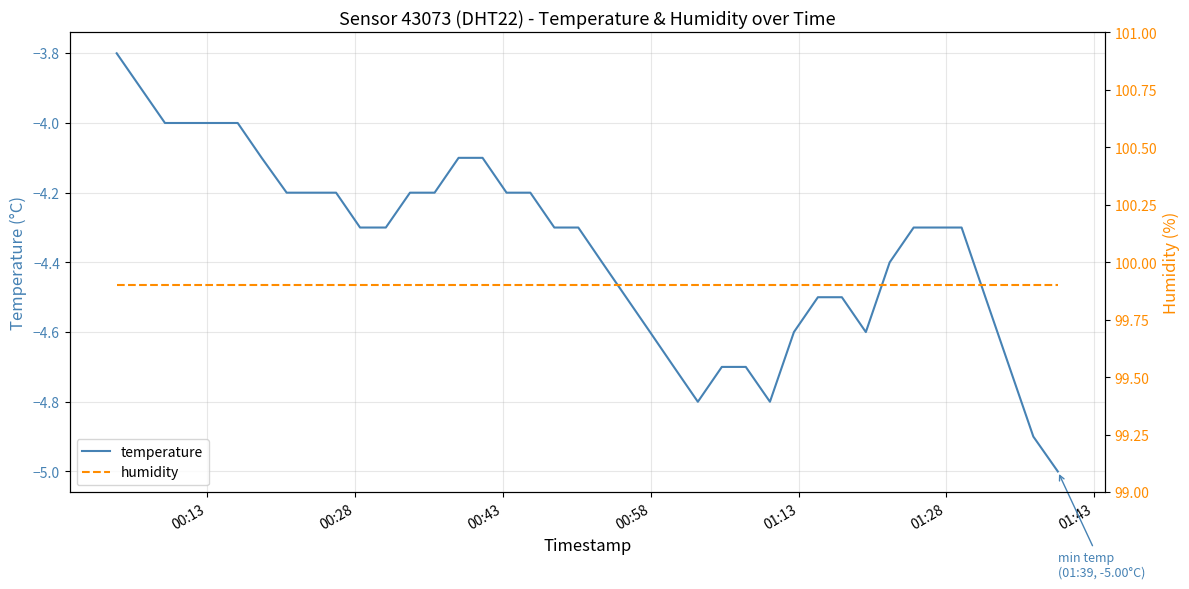

What is the lowest value of the temperature series?

-5.0